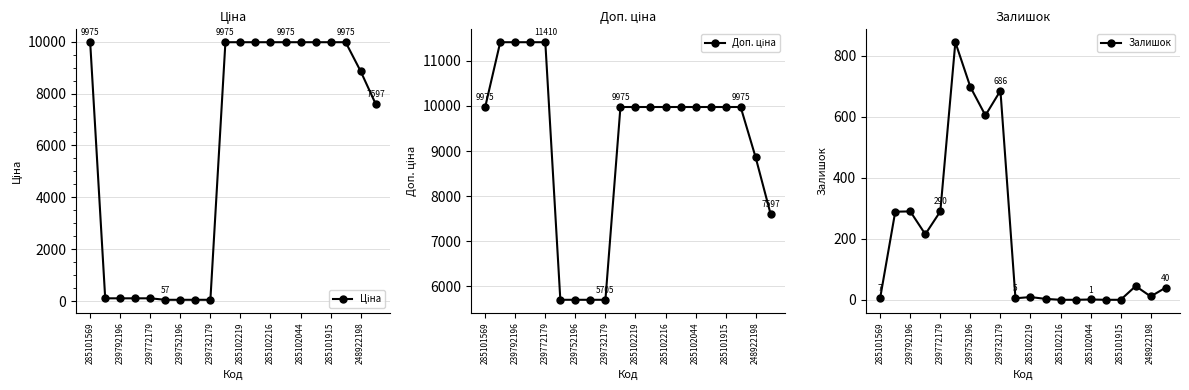

The value of Залишок at 239792196 is 461. True or false?

False